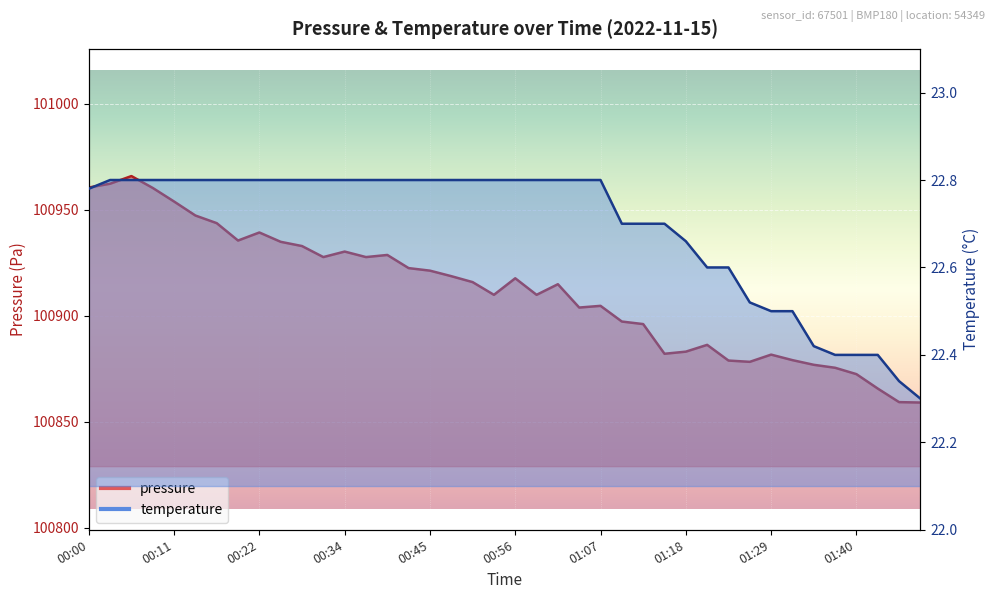

At 00:45, list the series in order from largest to smallest.

pressure, temperature